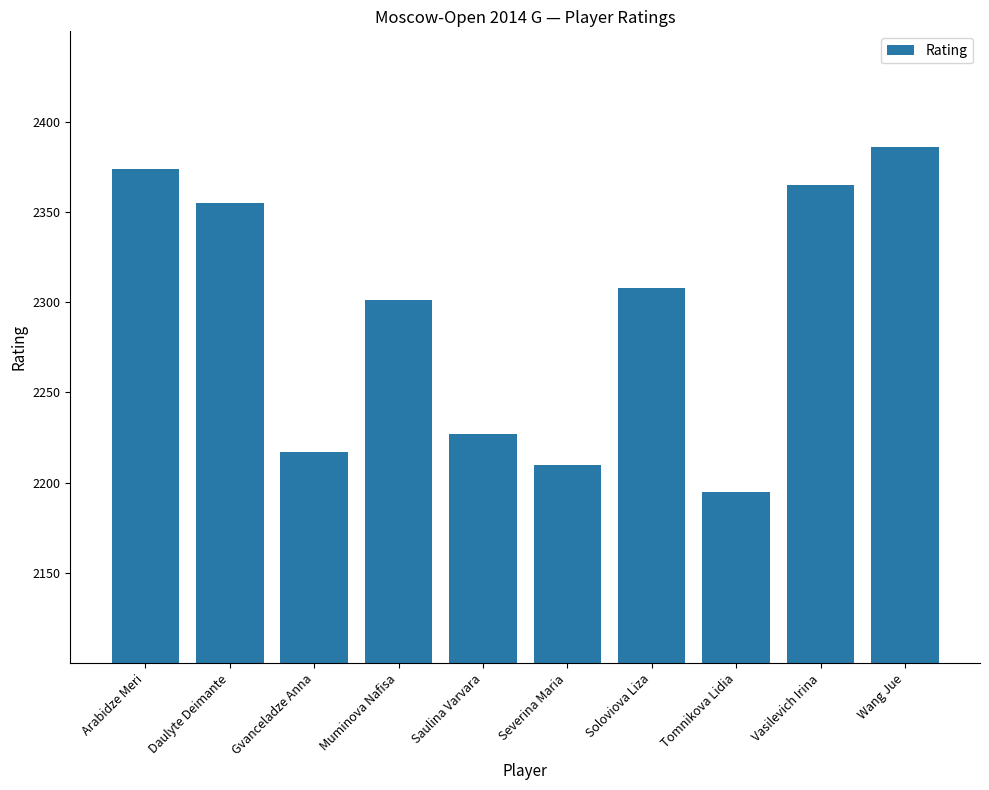

Reading left to right, extract all data points from this chart.

Arabidze Meri=2374	Daulyte Deimante=2355	Gvanceladze Anna=2217	Muminova Nafisa=2301	Saulina Varvara=2227	Severina Maria=2210	Soloviova Liza=2308	Tomnikova Lidia=2195	Vasilevich Irina=2365	Wang Jue=2386